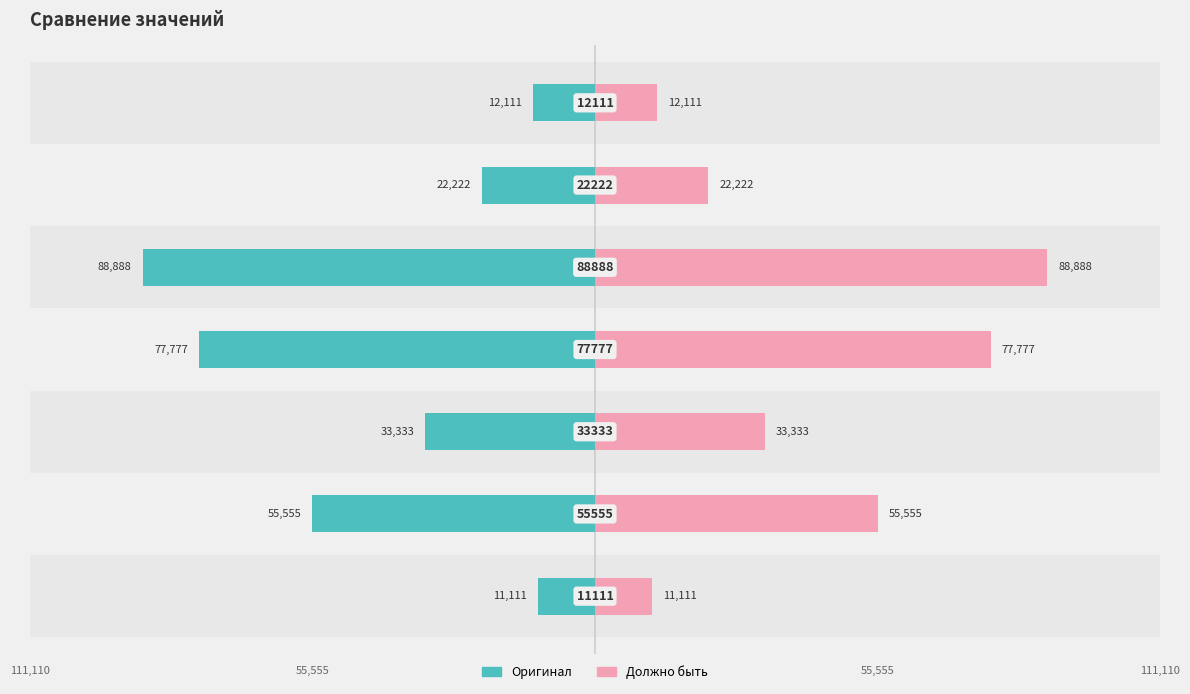

Reading left to right, transcribe all the data shown in this chart.

Оригинал: -11111	-55555	-33333	-77777	-88888	-22222	-12111
Должно быть: 11111	55555	33333	77777	88888	22222	12111